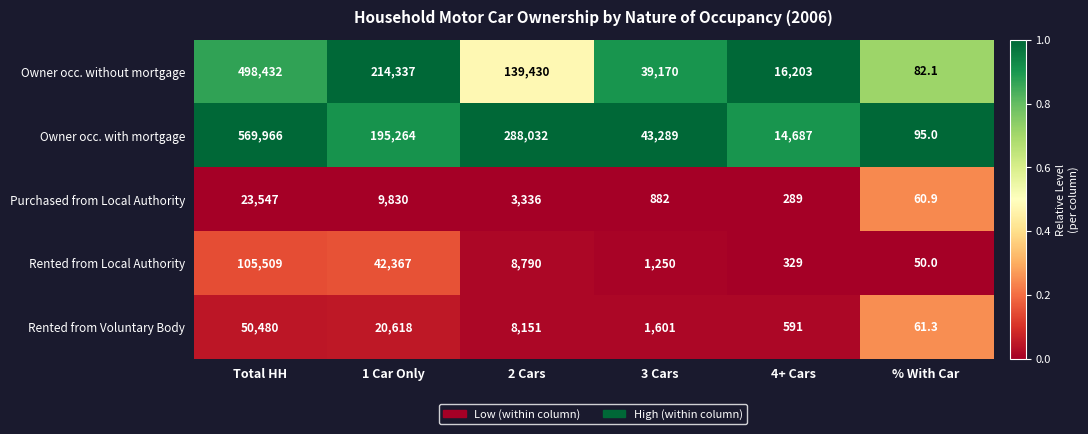

List the series in order of their peak value, highest first.

Owner occ. with mortgage, Owner occ. without mortgage, Rented from Local Authority, Rented from Voluntary Body, Purchased from Local Authority